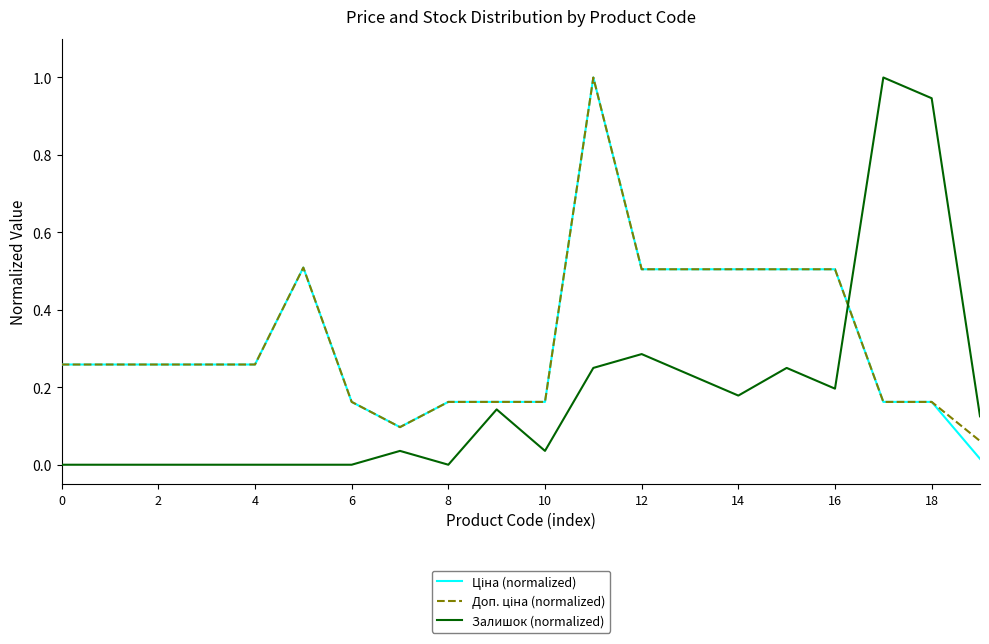

How many lines are shown in the chart?

3